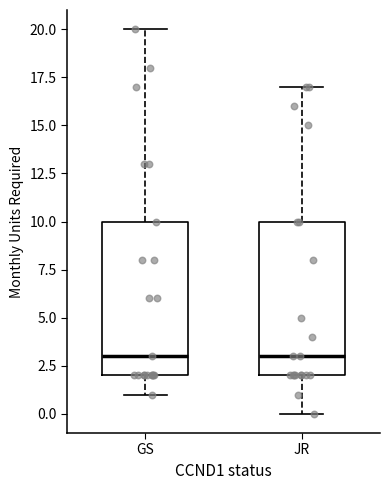

Reading left to right, transcribe this box plot: for each box, give where its median line is, the range the box spans, and where its two whiskers end, as read against the y-axis. The values are not printed on the chart, so give them approximately, as read against the axis.

GS: median 3, box 2 to 10, whiskers 1 to 20
JR: median 3, box 2 to 10, whiskers 0 to 17